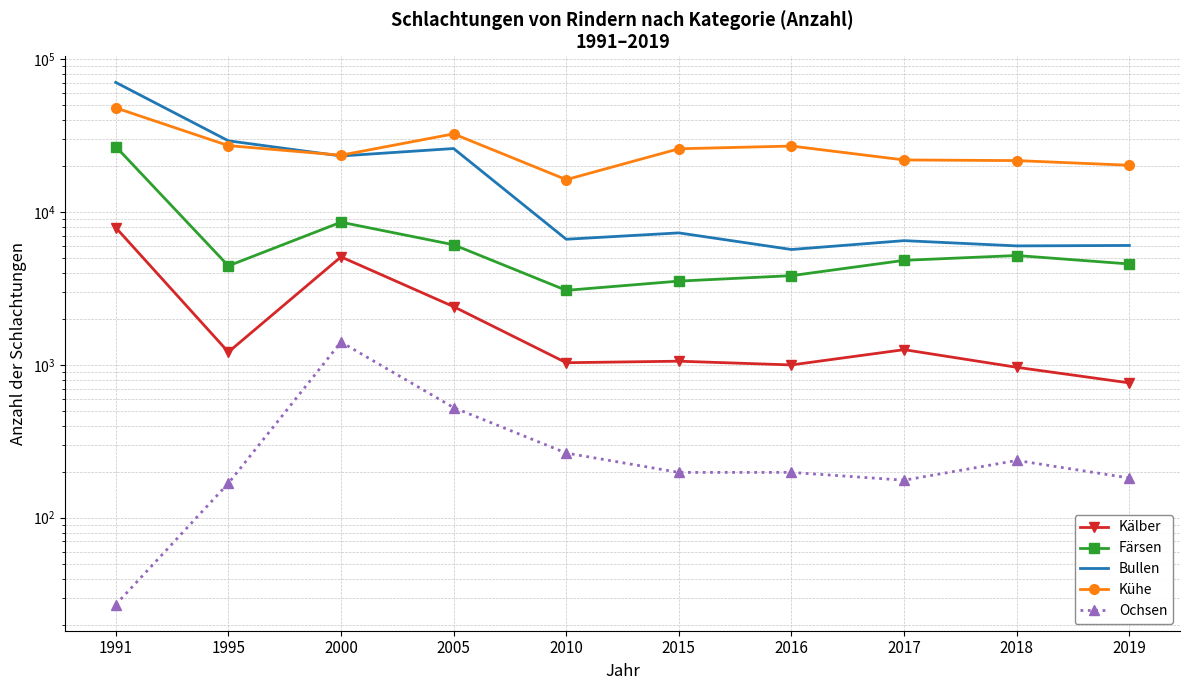

What are all the series names shown in the legend?

Kälber, Färsen, Bullen, Kühe, Ochsen